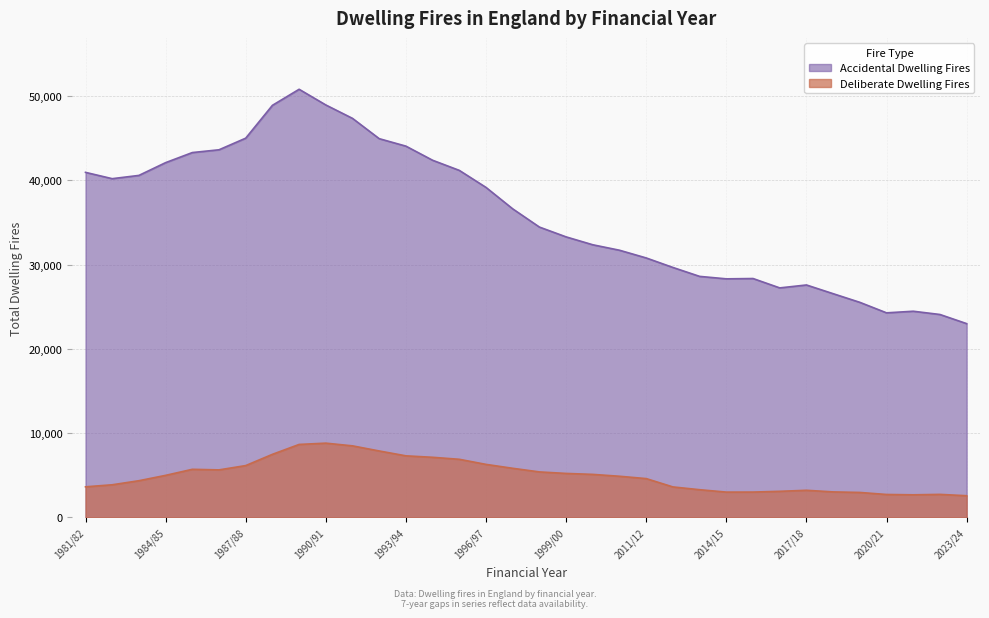

True or false: Accidental Dwelling Fires and Deliberate Dwelling Fires cross at least once.

False